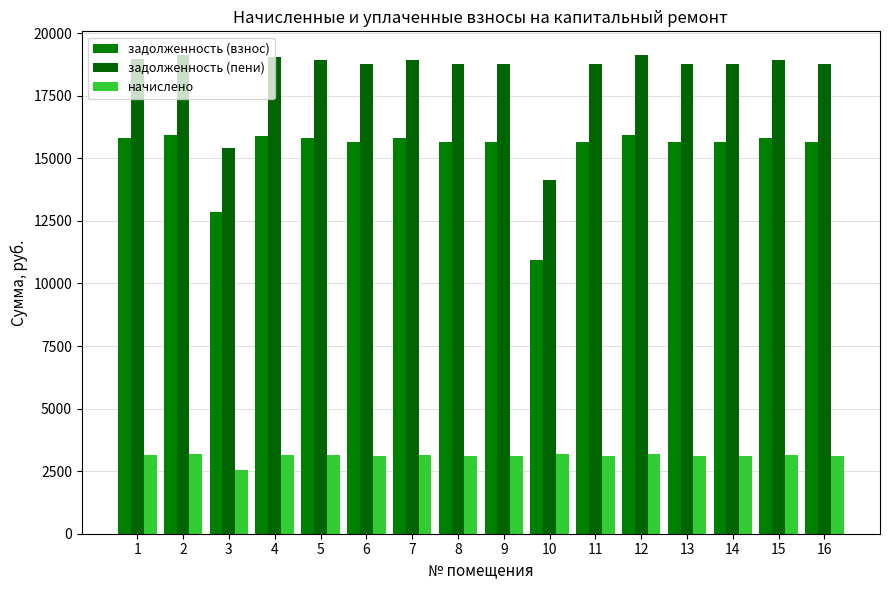

What are all the series names shown in the legend?

задолженность (взнос), задолженность (пени), начислено